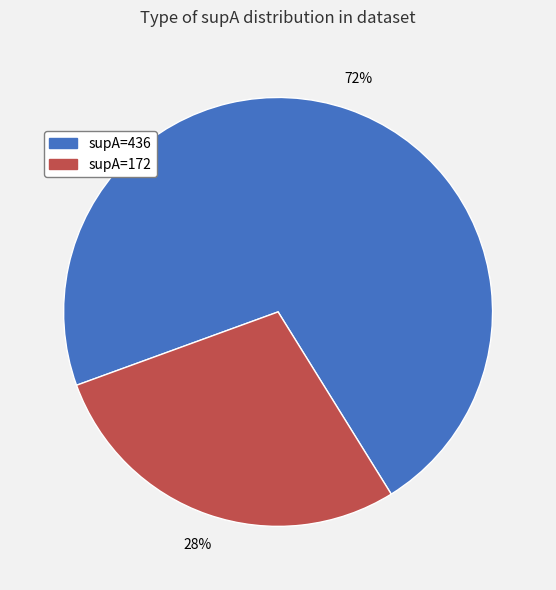

How many slices are in this pie chart?

2